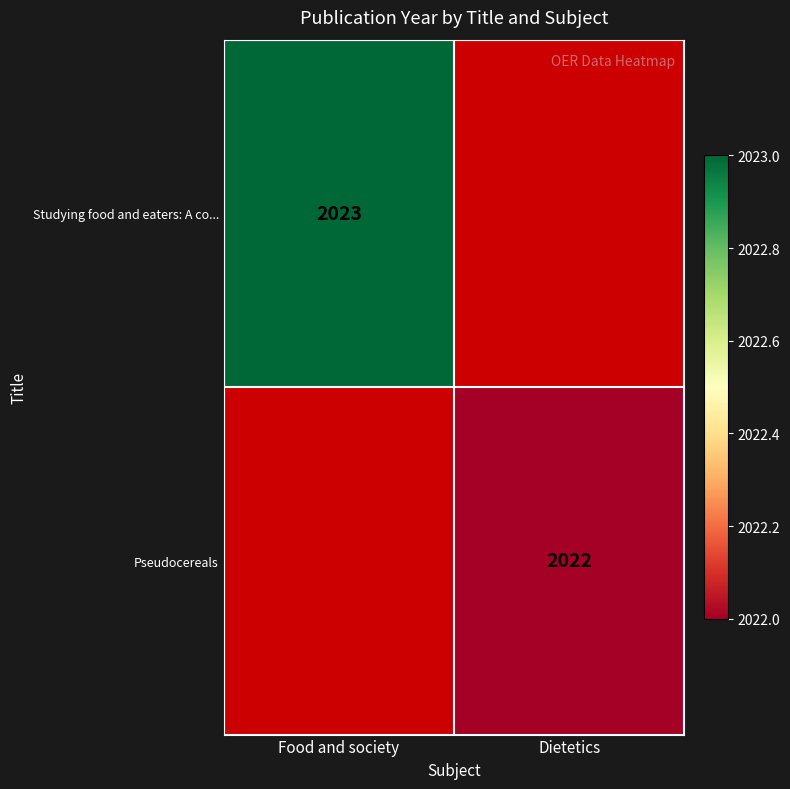

True or false: Pseudocereals has a value of 2022 at Dietetics.

True